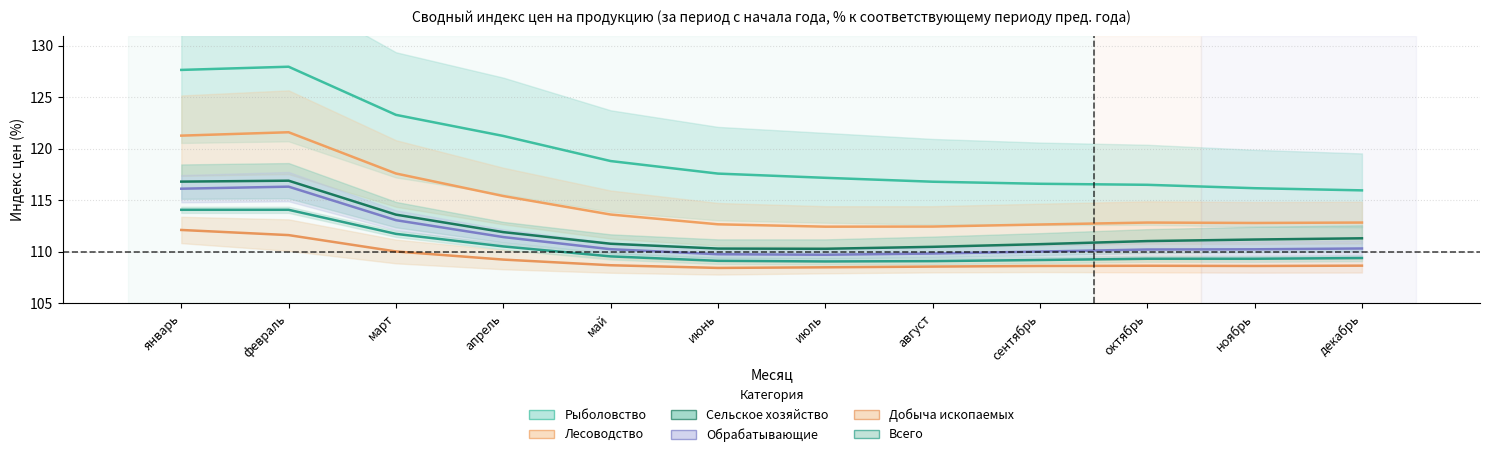

At which label does Обрабатывающие first exceed 110?

январь